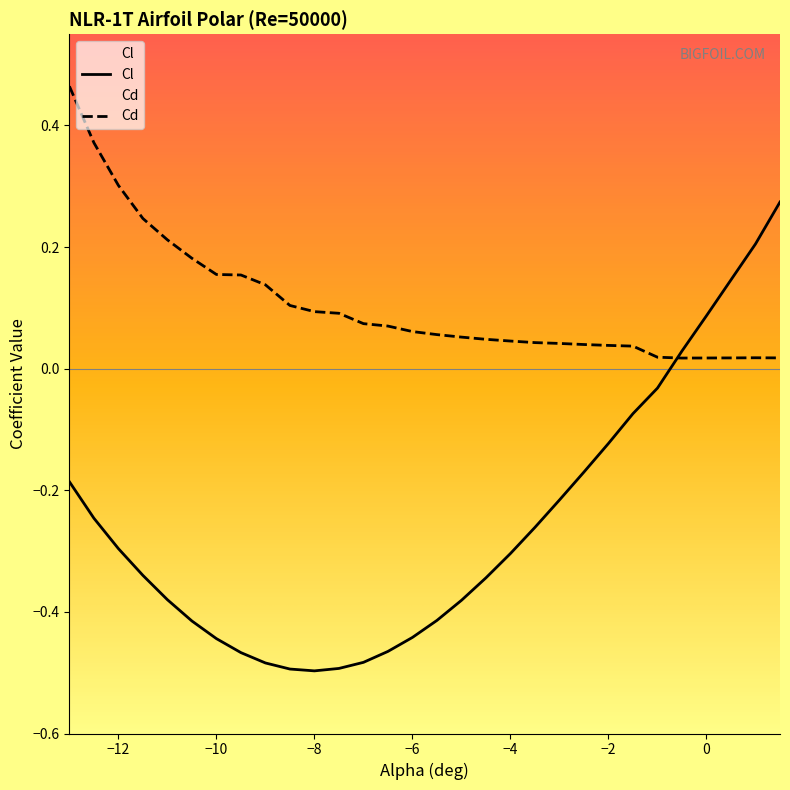

Rank the series by their maximum value, from highest to lowest.

Cd, Cl